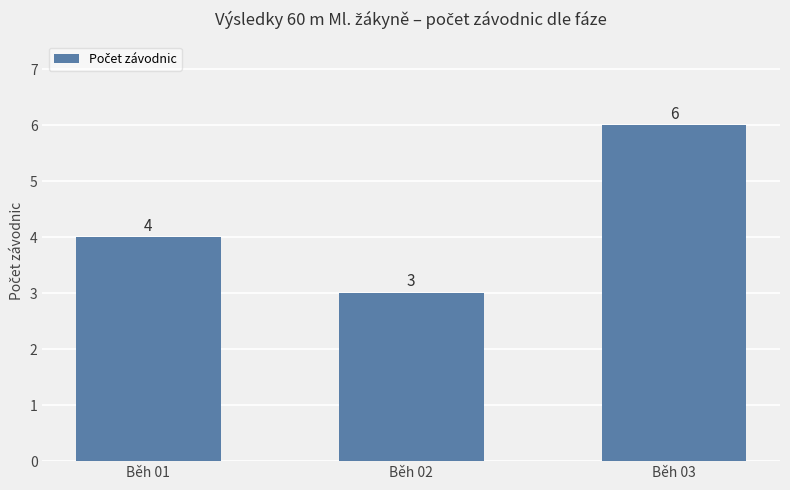

How many values are between 3 and 6?

3